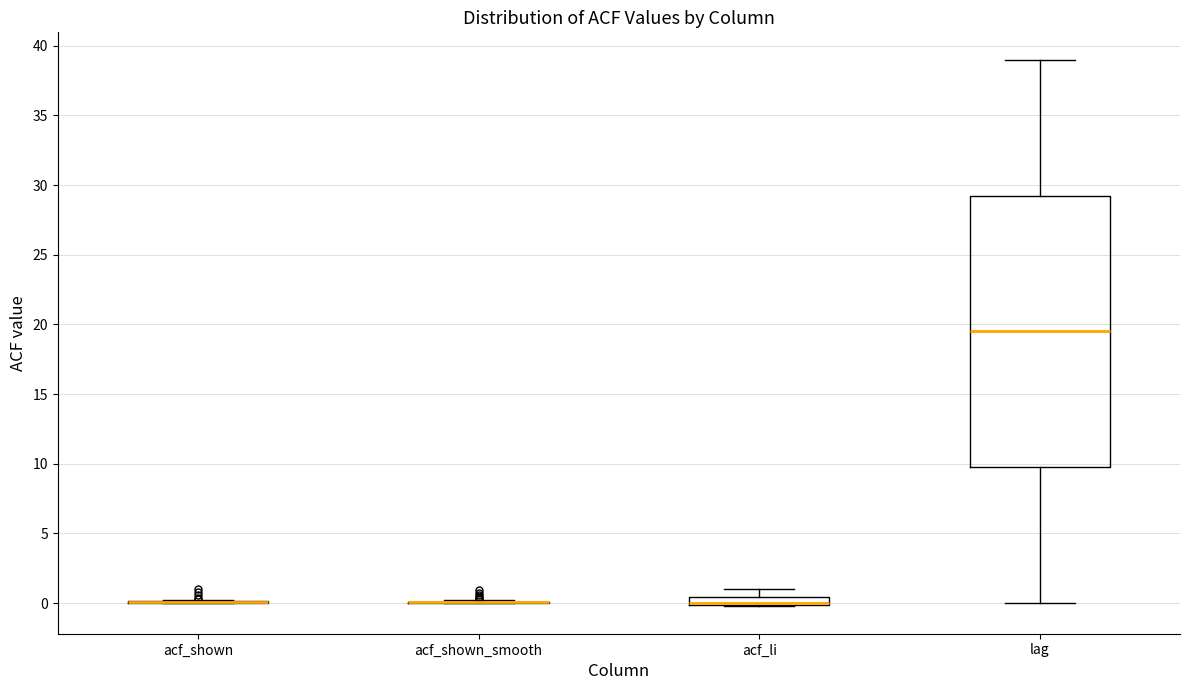

Where is the lower edge of the box for acf_li on the y-axis? The values are not printed on the chart, so give them approximately, as read against the axis.

0.0